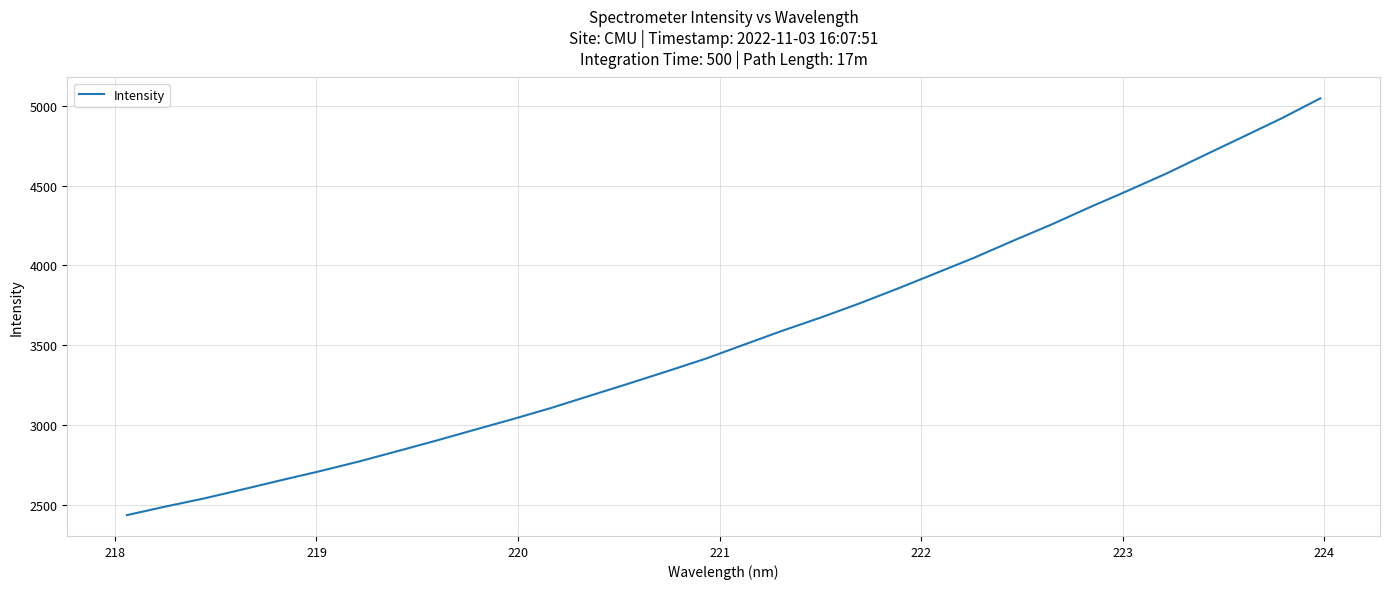

What is the difference between the maximum and minimum values?

2612.2